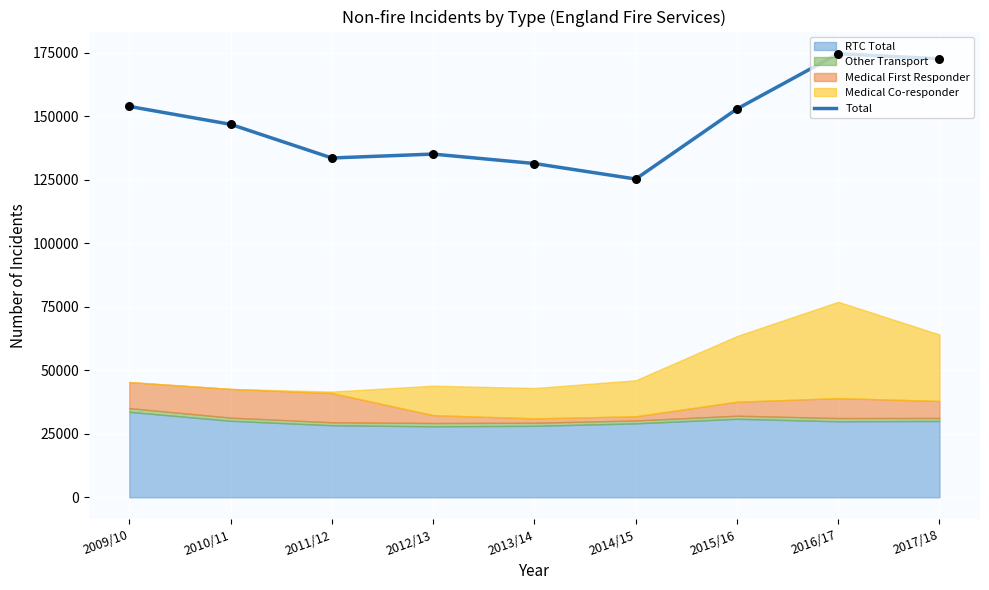

Between 2015/16 and 2016/17, which is larger?

2016/17